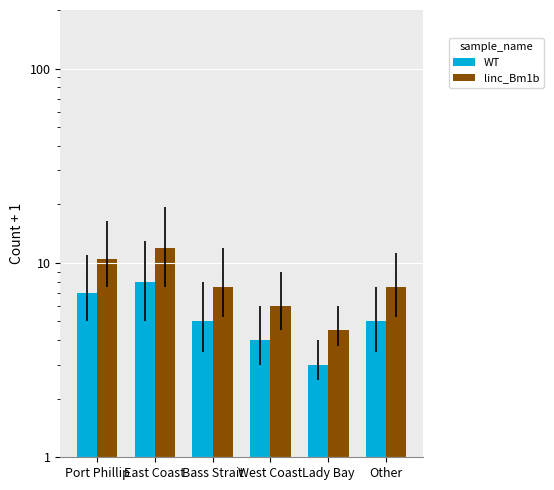

What is the label of the 3rd bar from the right?

West Coast